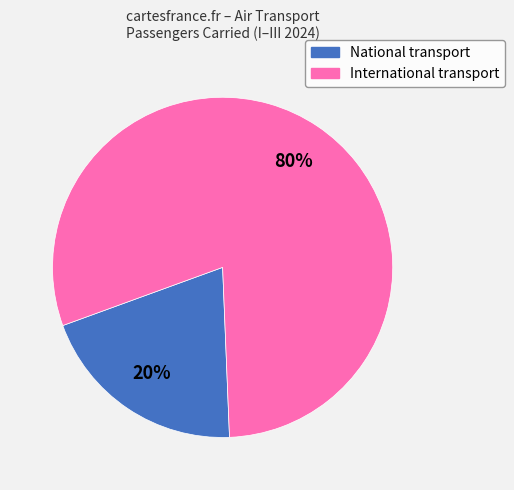

To the nearest percent, what is the combined percentage of National transport and International transport?

100%